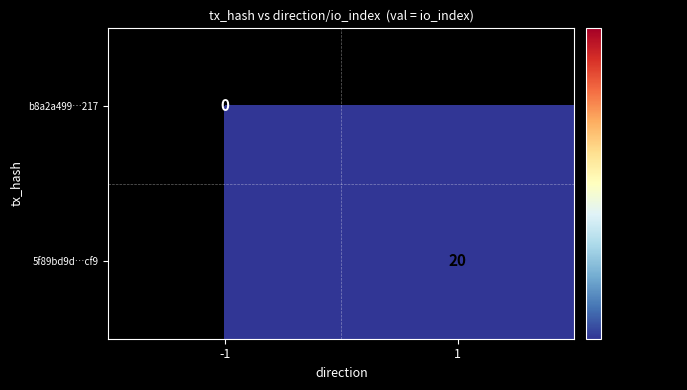

The value of 5f89bd9d…cf9 at 1 is 20. True or false?

True